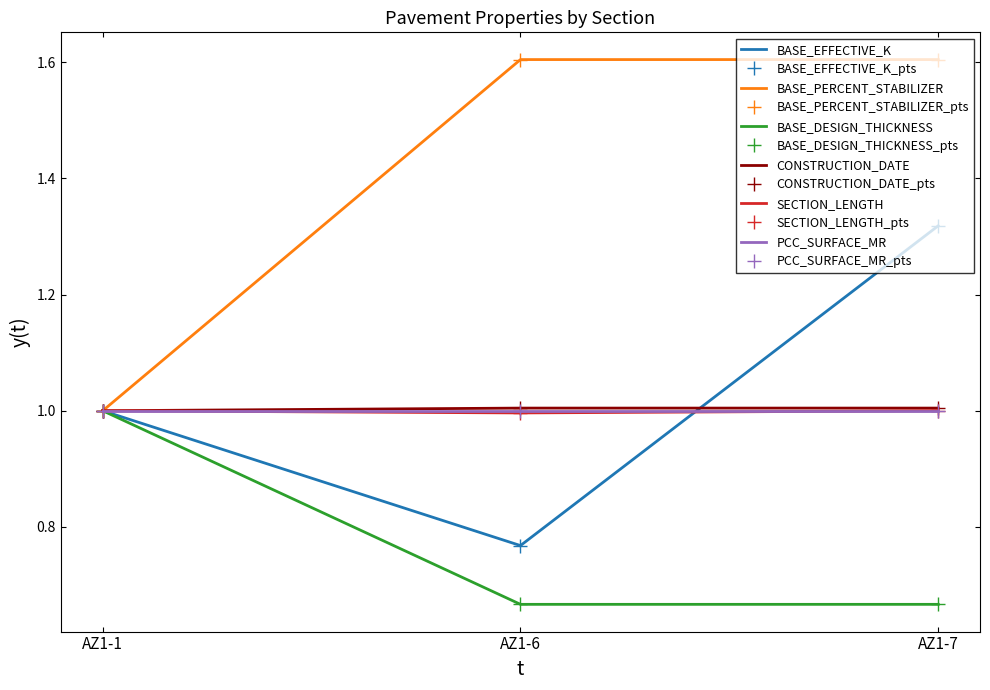

What is the greatest value displayed?

1.6